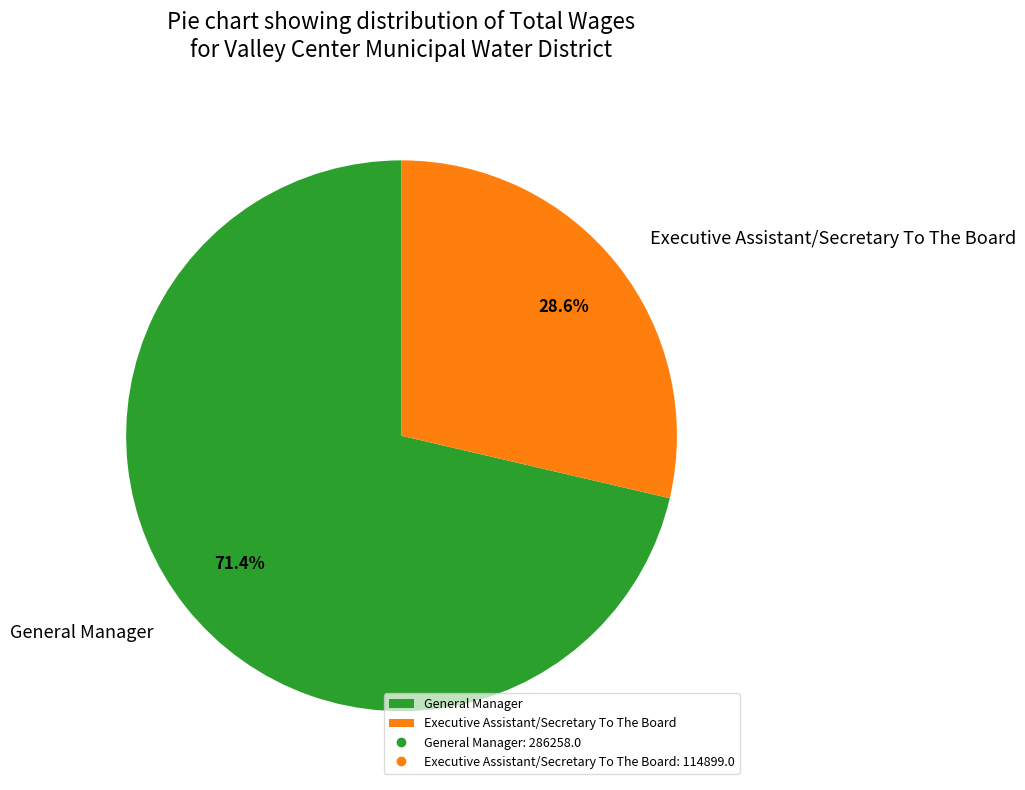

What is the ratio of the value at Executive Assistant/Secretary To The Board to the value at General Manager?

0.4